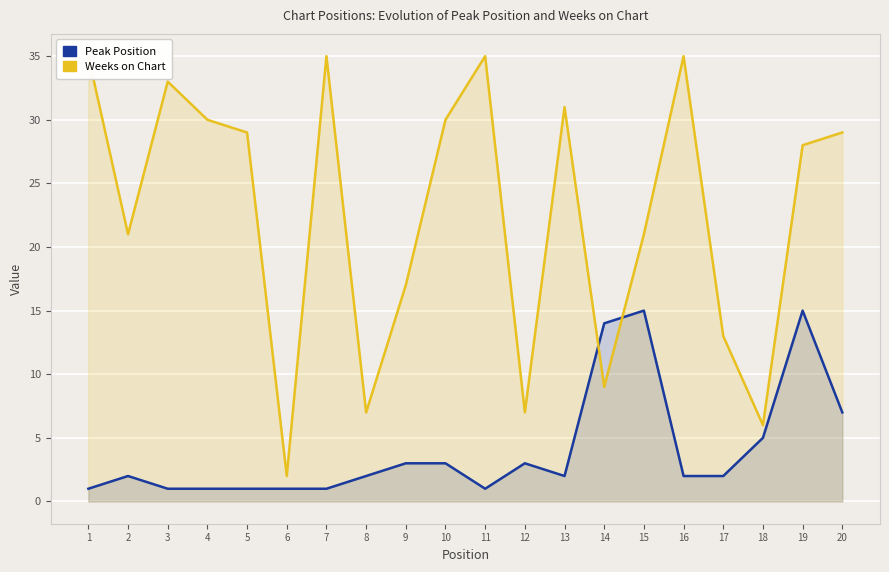

What is the difference between the second highest and second lowest values in the Peak Position series?

14